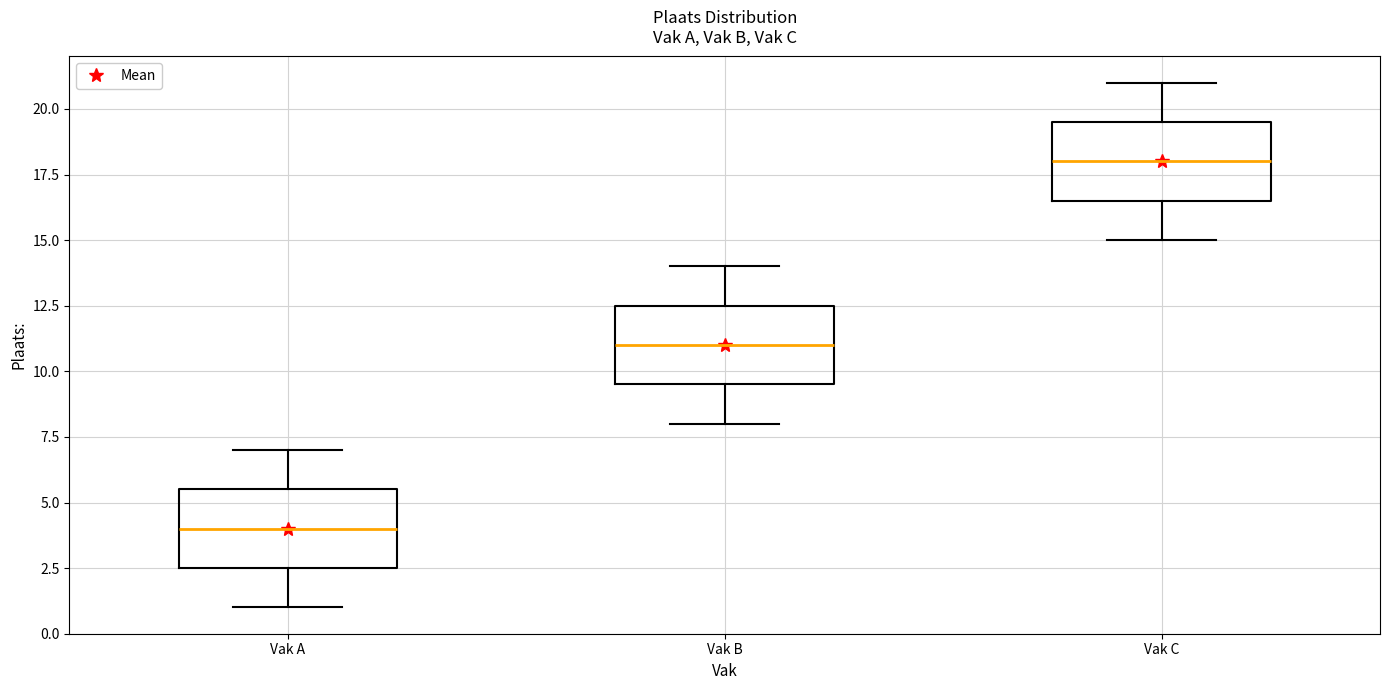

Which box has the highest median line?

Vak C